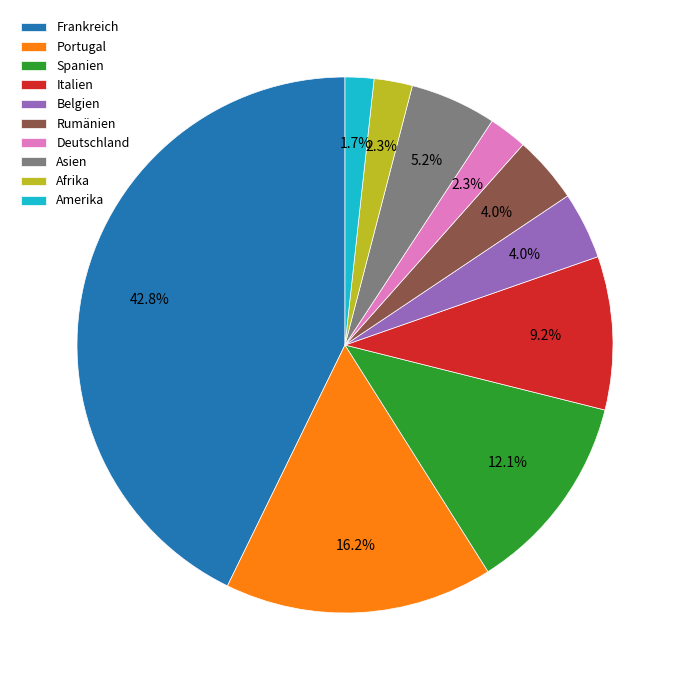

True or false: Portugal accounts for 10% of the total.

False